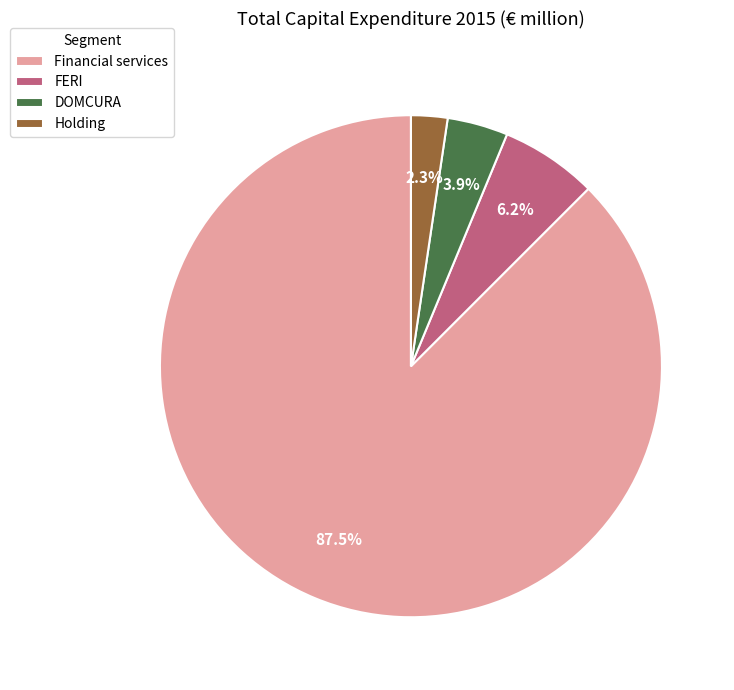

Count the number of slices in the pie.

4